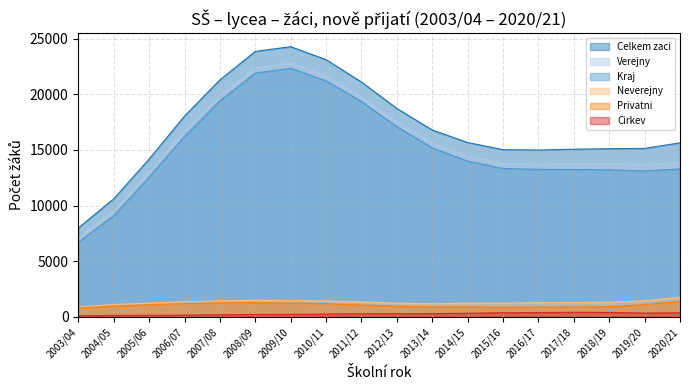

True or false: Verejny and Privatni intersect in this chart.

False